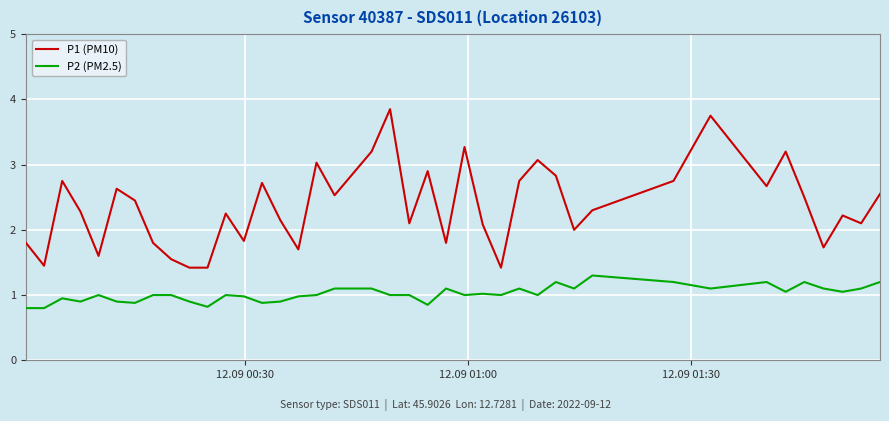

Which series has the largest total across all categories?

P1 (PM10)